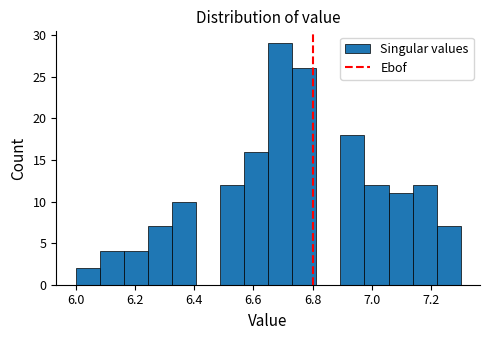

Reading left to right, list every bar in this chart as the range it spans on the x-axis followed by its height. Neither the bar edges nor the heights are printed on the chart, so give them approximately, as read against the axes.

6.00 to 6.08: 2
6.08 to 6.16: 4
6.16 to 6.24: 4
6.24 to 6.32: 7
6.32 to 6.40: 10
6.40 to 6.48: 0
6.48 to 6.56: 12
6.56 to 6.66: 16
6.66 to 6.74: 29
6.74 to 6.82: 26
6.82 to 6.90: 0
6.90 to 6.98: 18
6.98 to 7.06: 12
7.06 to 7.14: 11
7.14 to 7.22: 12
7.22 to 7.30: 7